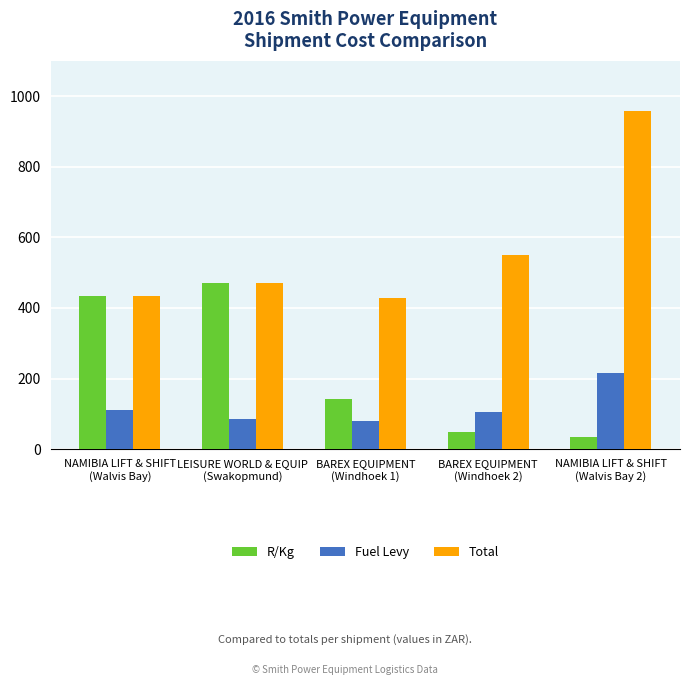

Which series has the largest range (max minus min)?

Total